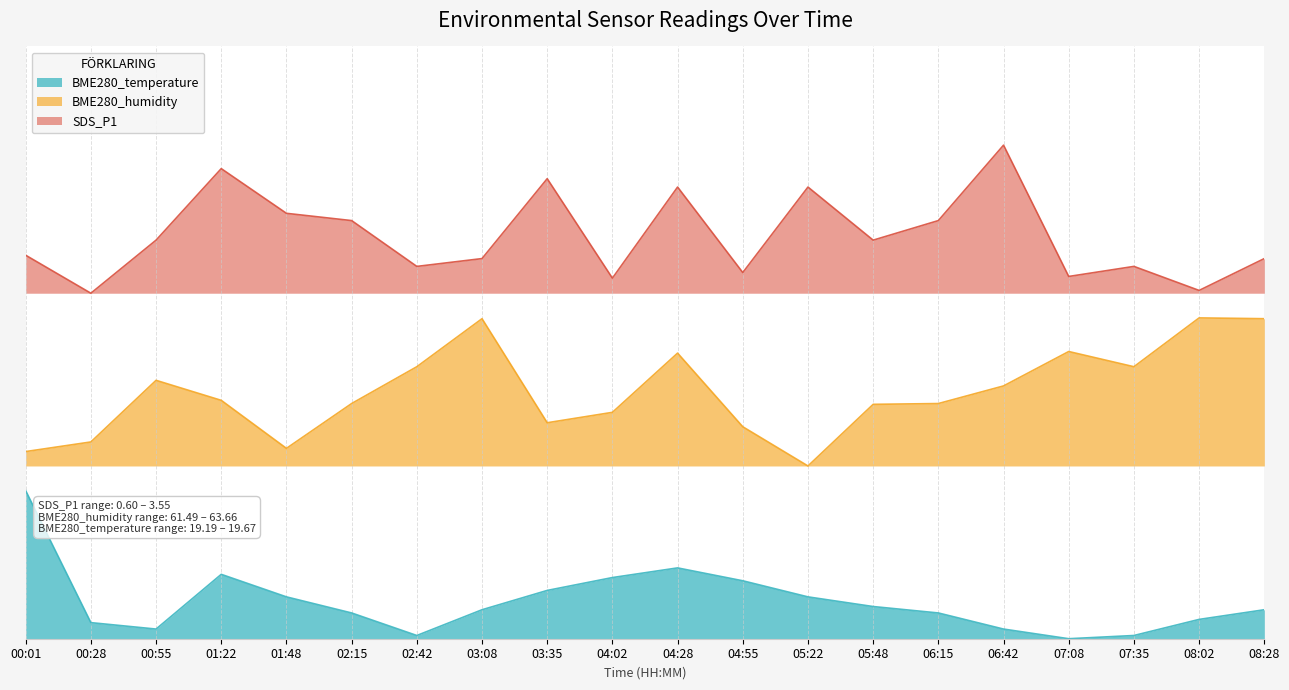

Rank the series by their maximum value, from lowest to highest.

BME280_temperature, BME280_humidity, SDS_P1